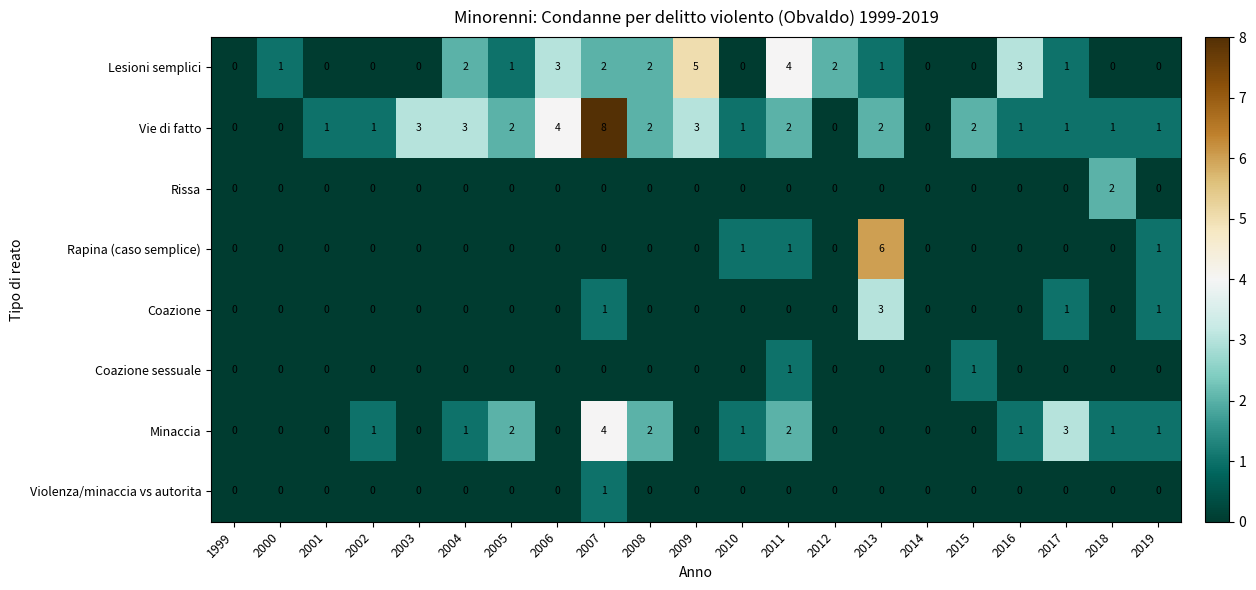

At which label is Vie di fatto closest to 4?

2006